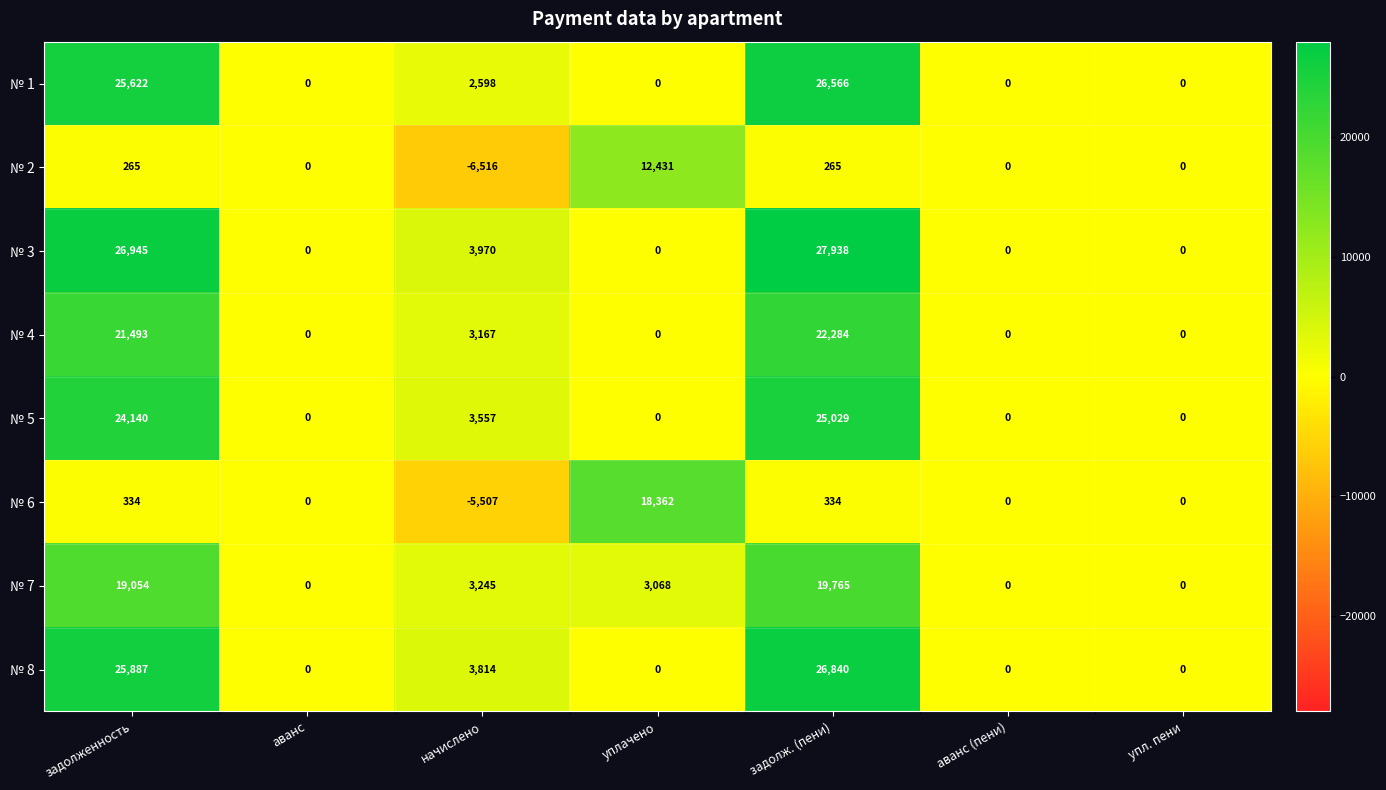

Rank the series by their maximum value, from highest to lowest.

№ 3, № 8, № 1, № 5, № 4, № 7, № 6, № 2